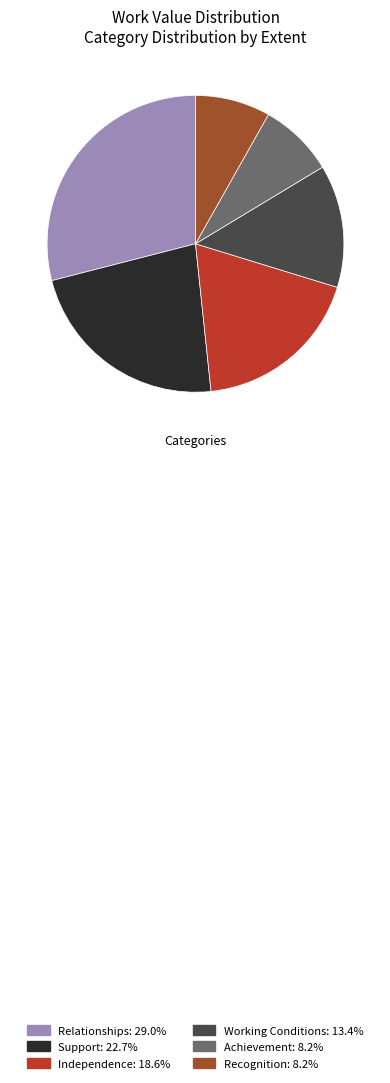

Is the sum of Support and Working Conditions greater than half?

No